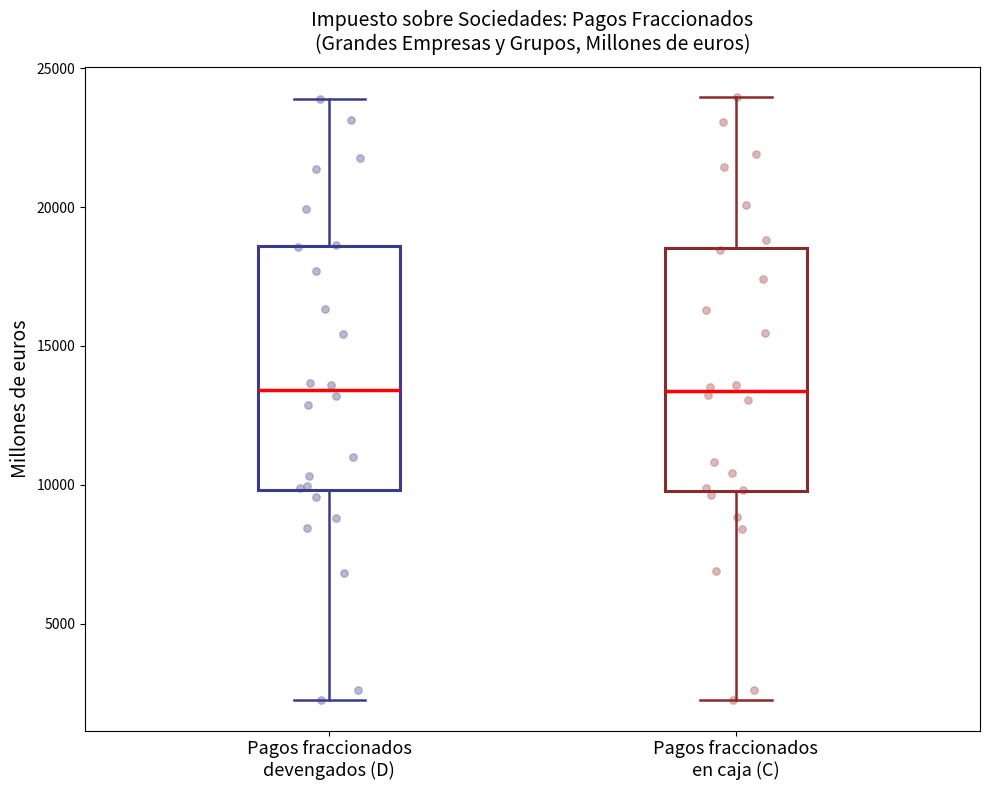

Reading left to right, transcribe this box plot: for each box, give where its median line is, the range the box spans, and where its two whiskers end, as read against the y-axis. The values are not printed on the chart, so give them approximately, as read against the axis.

Pagos fraccionados devengados (D): median 13500, box 10000 to 18500, whiskers 2000 to 24000
Pagos fraccionados en caja (C): median 13500, box 10000 to 18500, whiskers 2000 to 24000